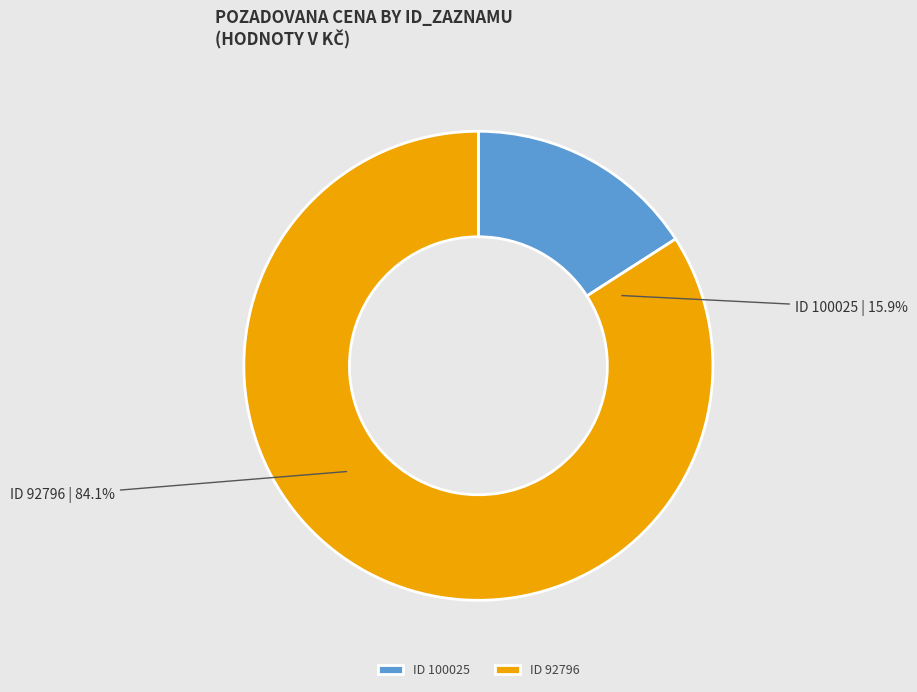

To the nearest percent, what is the difference between the 100025 and 92796 slice percentages?

68%